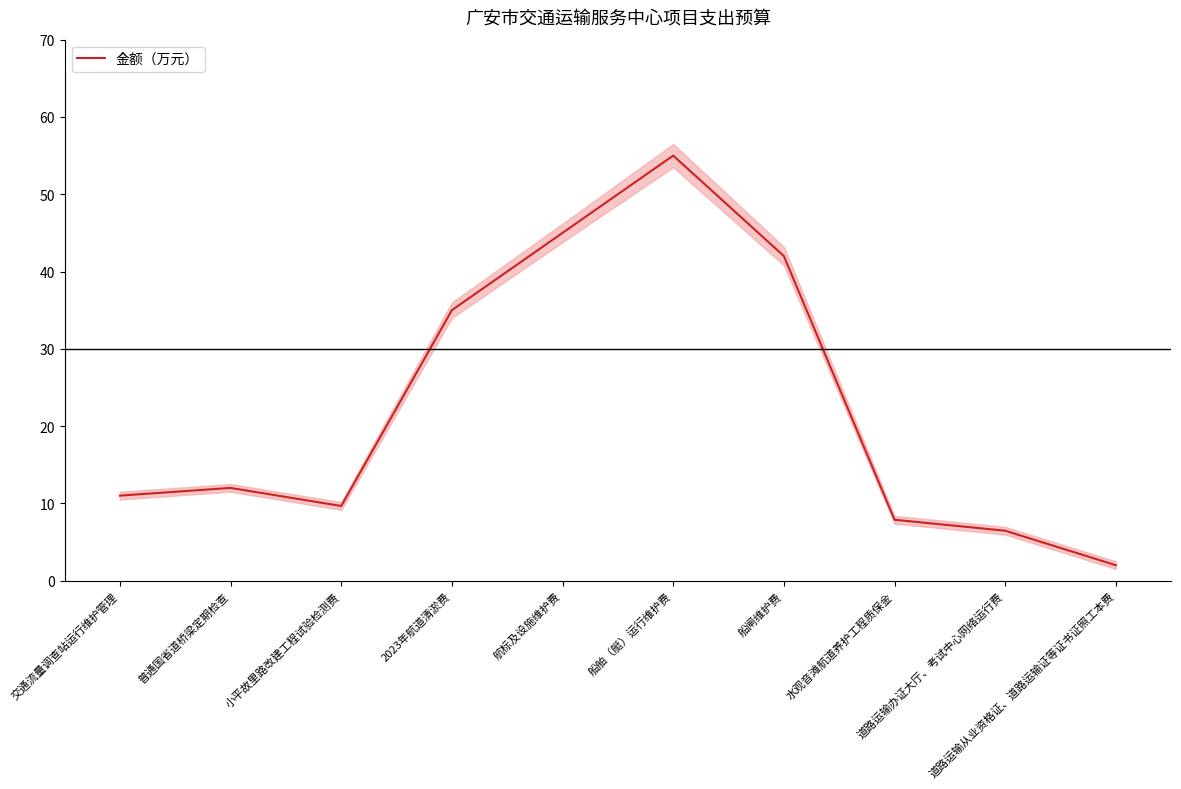

At which category does the data reach its first local valley?

小平故里路改建工程试验检测费